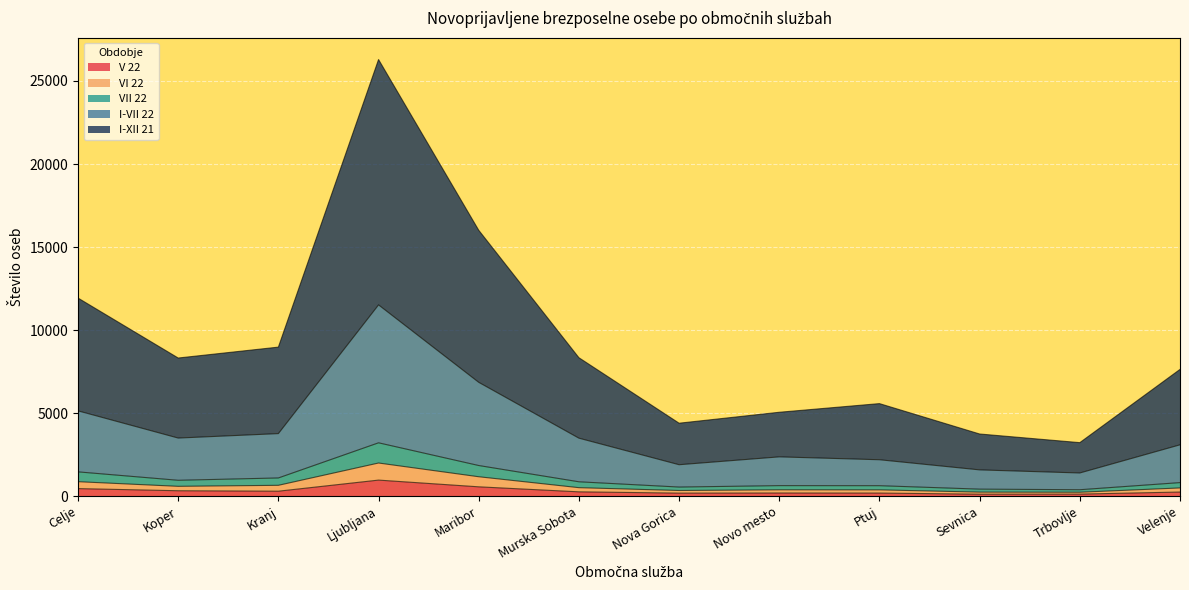

True or false: VII 22 and V 22 intersect in this chart.

False